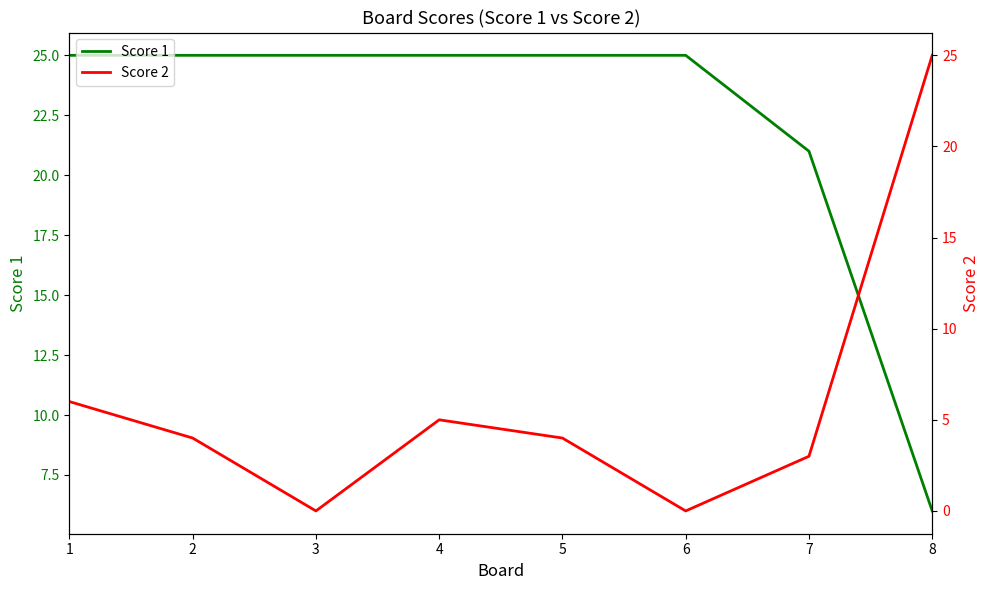

List the labels in order of Score 2 value, largest first.

8, 1, 4, 2, 5, 7, 3, 6